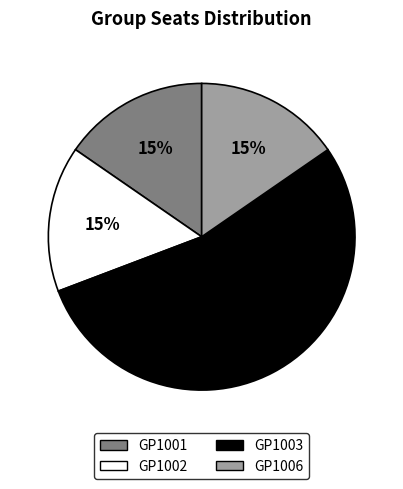

The GP1001 slice represents 25% of the pie. True or false?

False